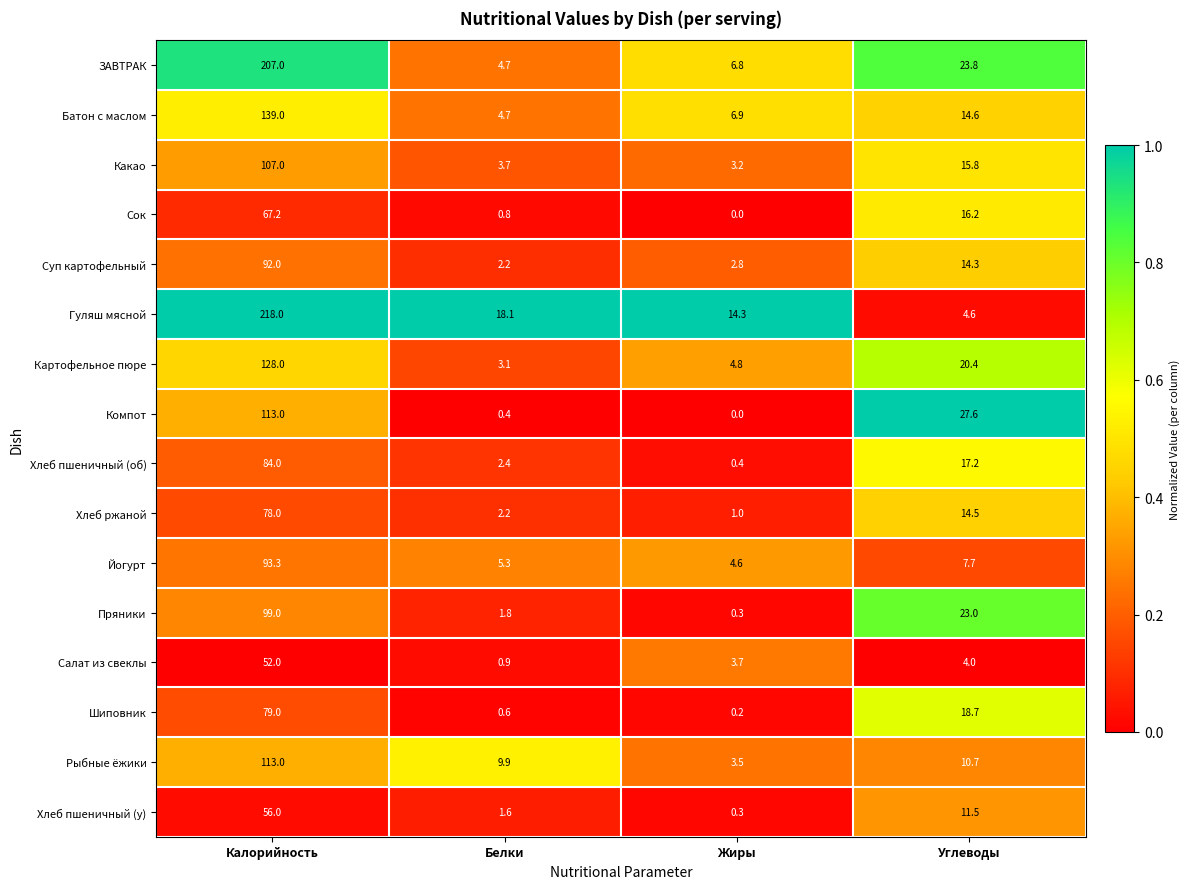

What is the total value across all series at Калорийность?

1725.5